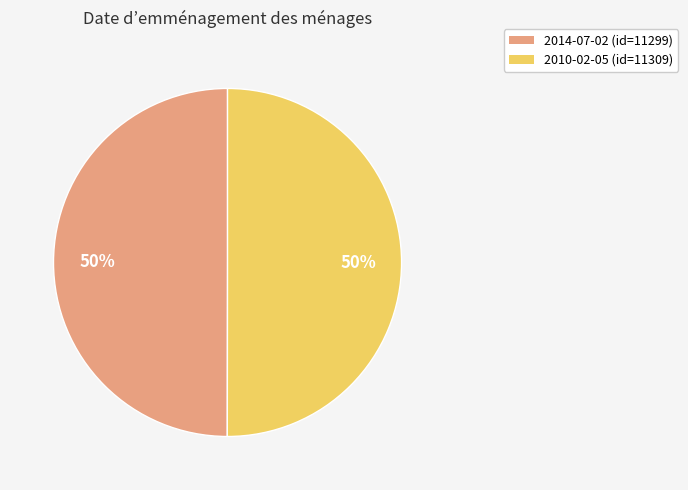

To the nearest percent, what percentage of the pie is 2010-02-05?

50%